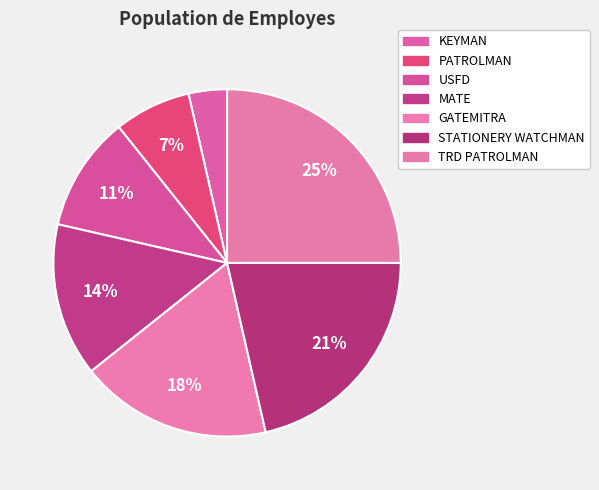

Rank the categories by value from highest to lowest.

TRD PATROLMAN, STATIONERY WATCHMAN, GATEMITRA, MATE, USFD, PATROLMAN, KEYMAN